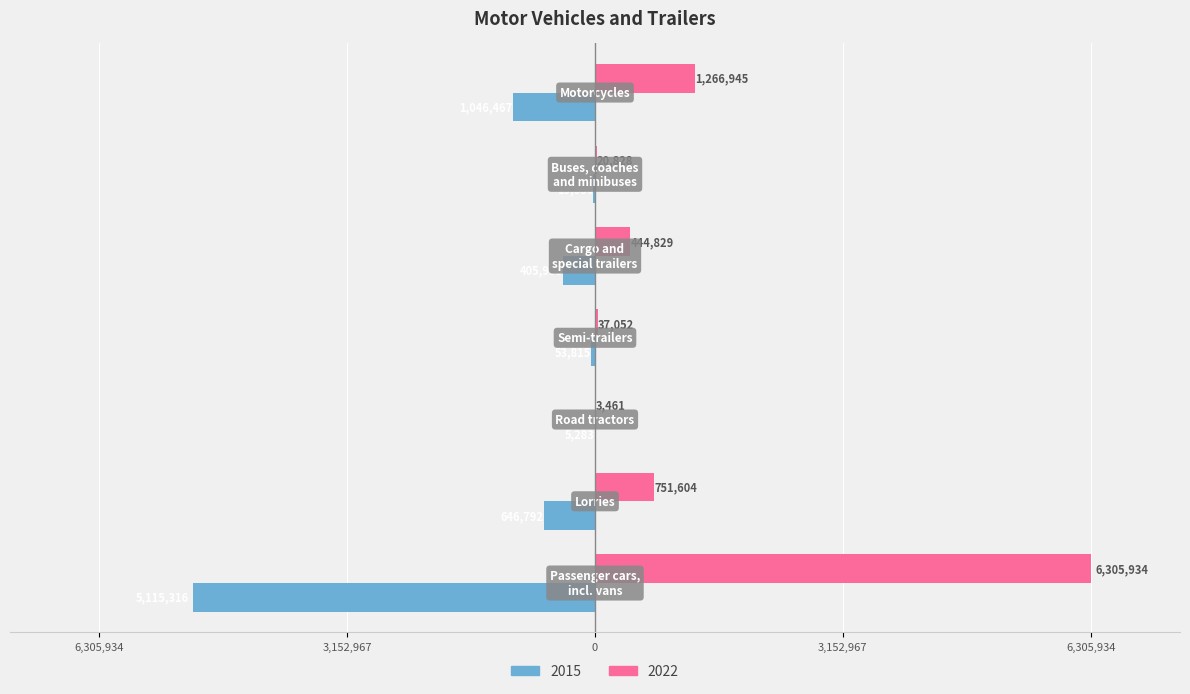

What are all the series names shown in the legend?

2015, 2022